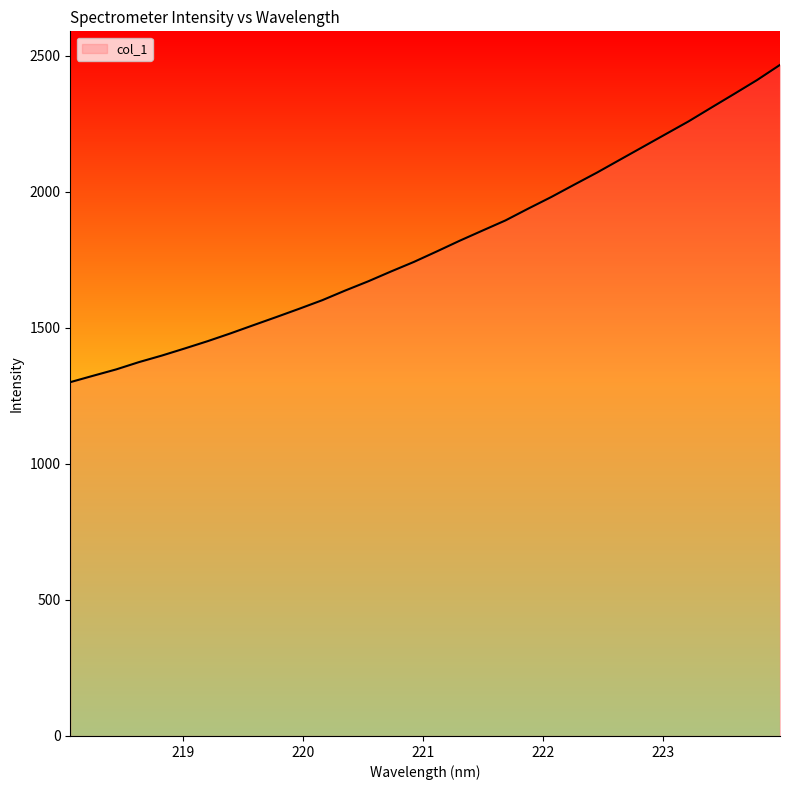

What is the difference between the maximum and minimum values?

1166.4